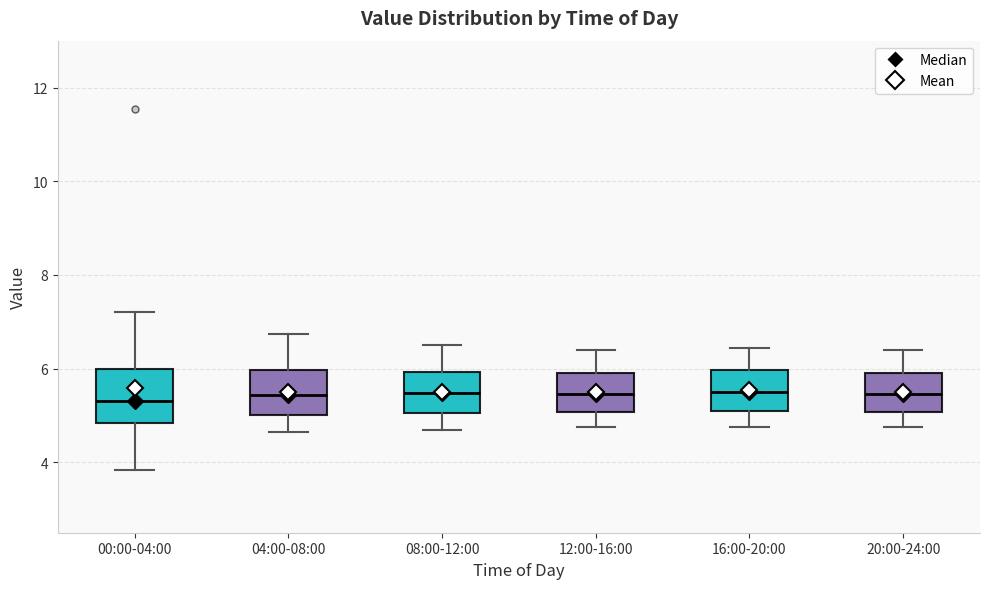

Reading left to right, transcribe this box plot: for each box, give where its median line is, the range the box spans, and where its two whiskers end, as read against the y-axis. The values are not printed on the chart, so give them approximately, as read against the axis.

00:00-04:00: median 5.4, box 4.8 to 6.0, whiskers 3.8 to 7.2
04:00-08:00: median 5.4, box 5.0 to 6.0, whiskers 4.6 to 6.8
08:00-12:00: median 5.4, box 5.0 to 6.0, whiskers 4.8 to 6.6
12:00-16:00: median 5.4, box 5.0 to 6.0, whiskers 4.8 to 6.4
16:00-20:00: median 5.6, box 5.0 to 6.0, whiskers 4.8 to 6.4
20:00-24:00: median 5.4, box 5.0 to 6.0, whiskers 4.8 to 6.4